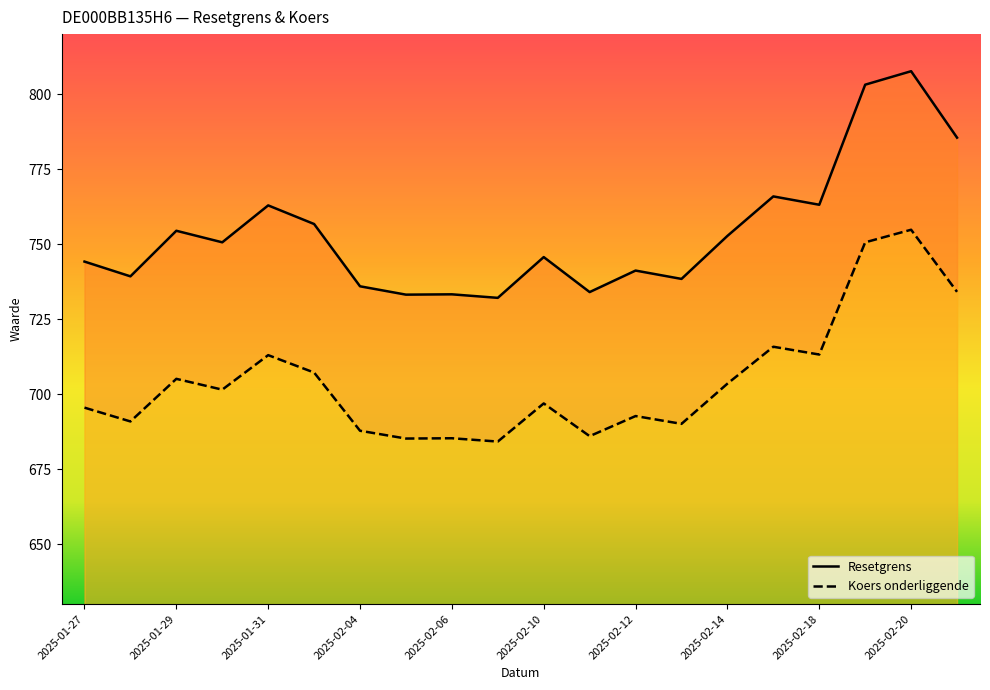

True or false: Koers onderliggende and Resetgrens intersect in this chart.

False